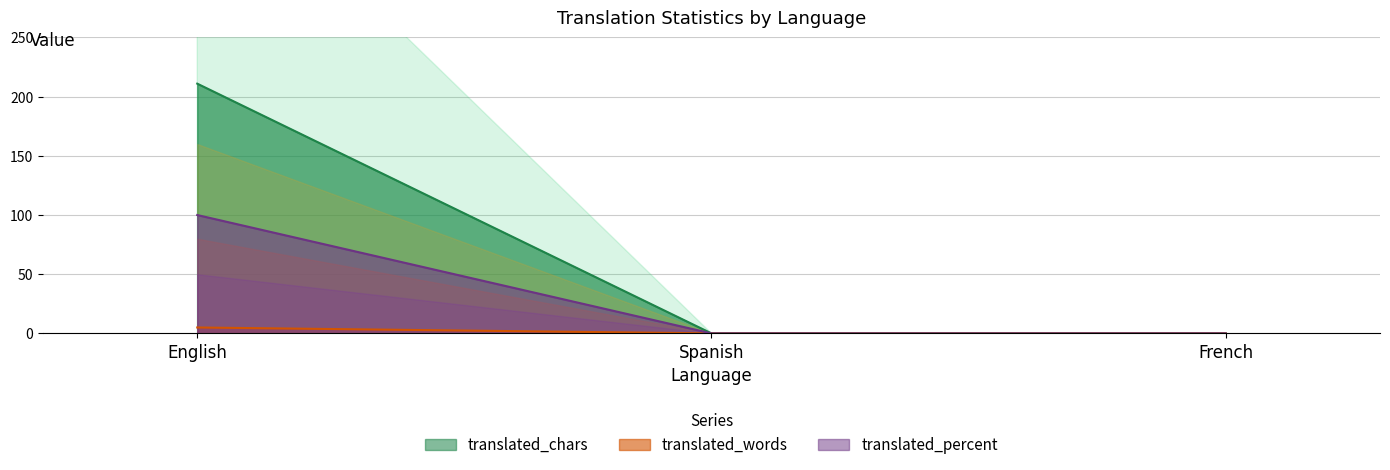

What is the difference between the maximum and minimum values in the translated_words series?

5